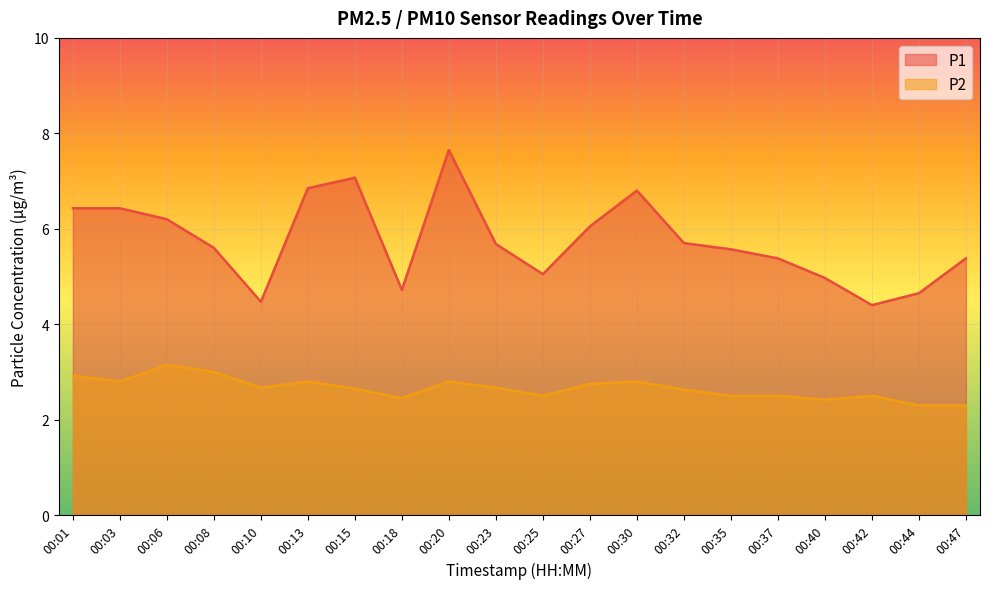

What is the average value of the P2 series?

2.7